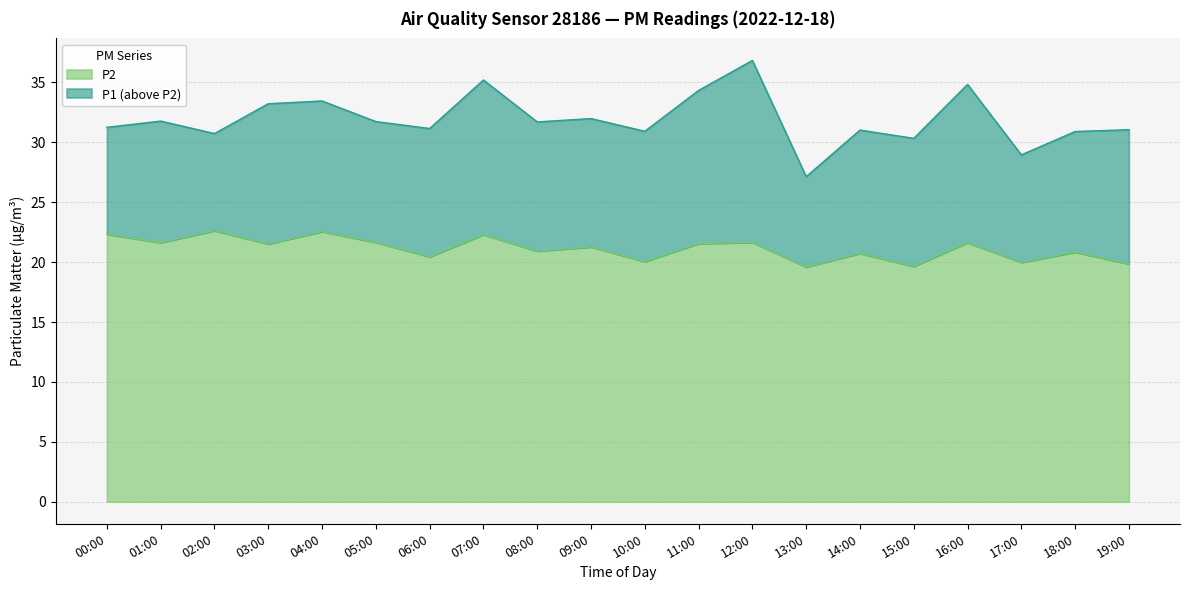

Does the chart display data point markers on the line(s)?

No